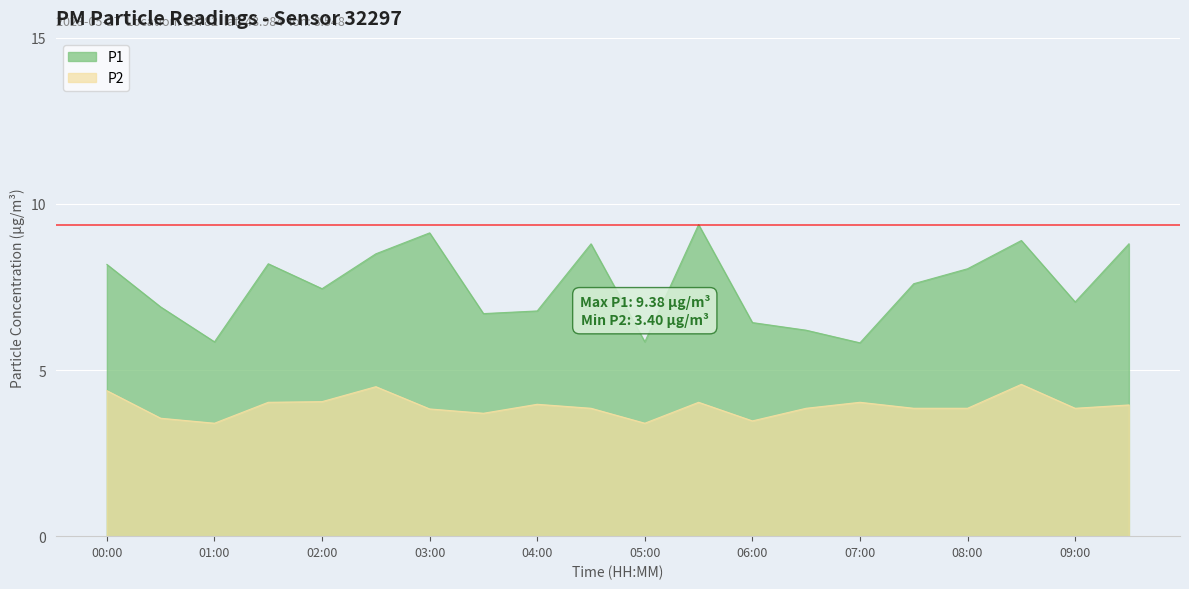

Where is P2 nearest to the value 3?

01:00